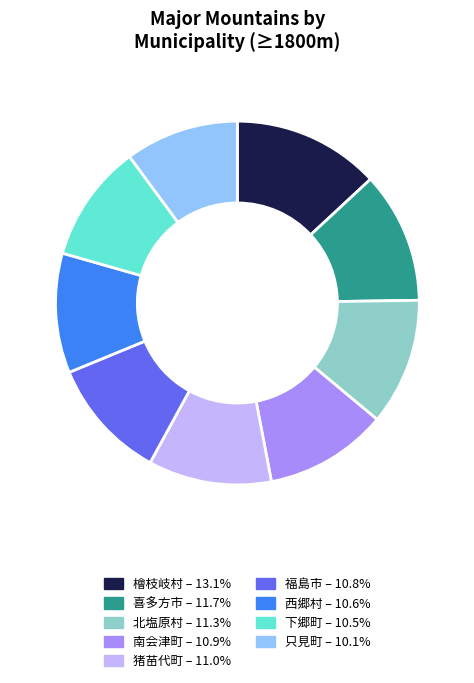

Approximately how many times larger is the value at 南会津町 compared to 喜多方市?

0.9